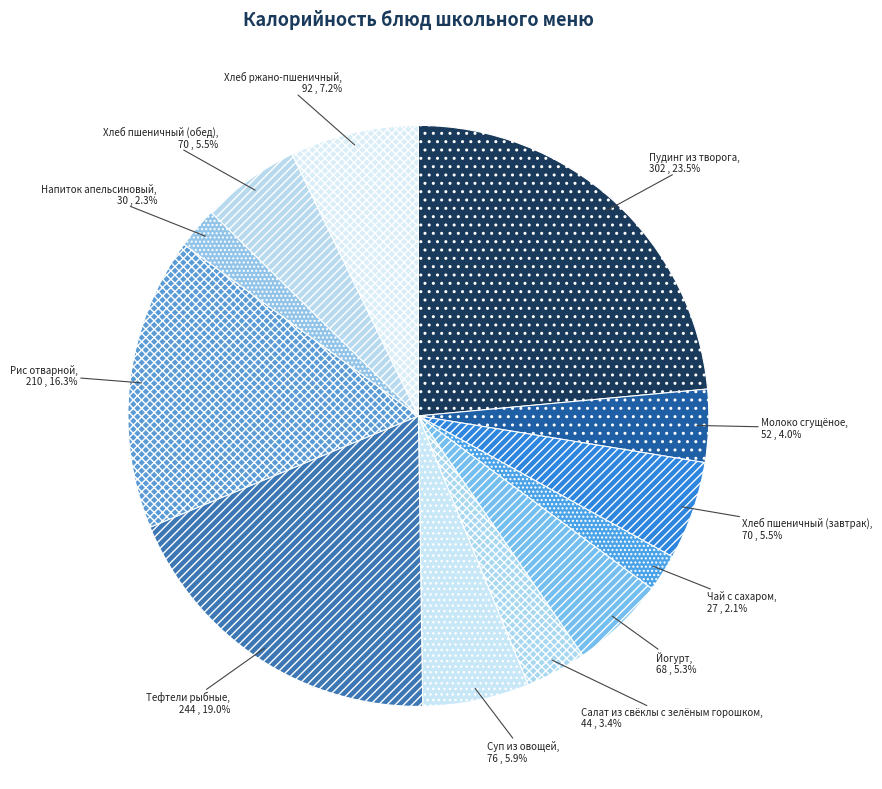

Which slice is the largest?

Пудинг из творога